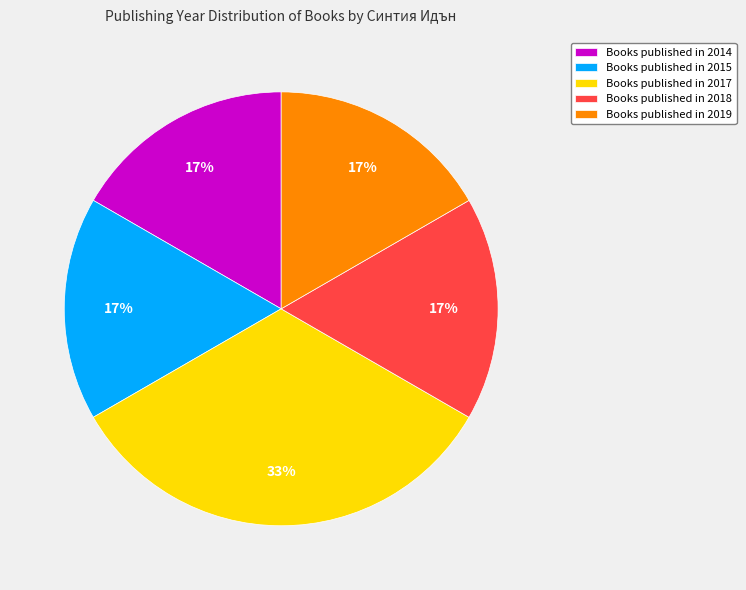

What is the ratio of the value at Books published in 2014 to the value at Books published in 2017?

0.5